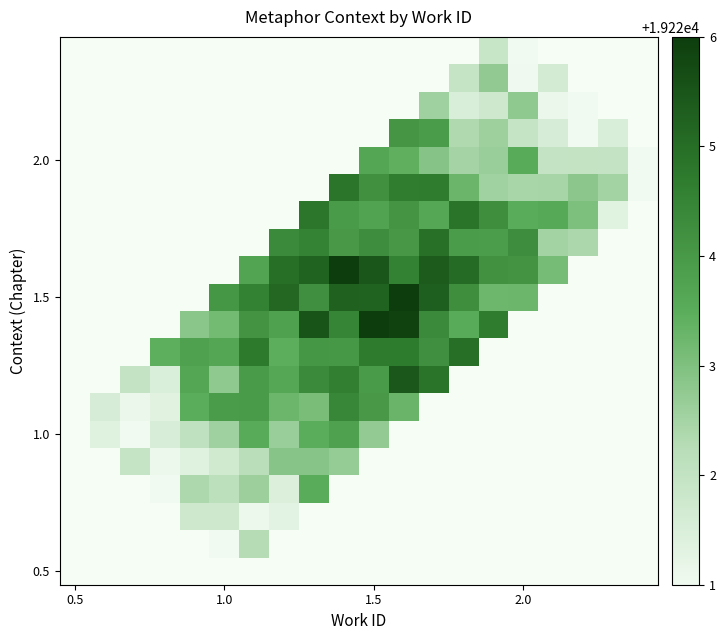

At which category does the chart reach its peak across all series?

1.5